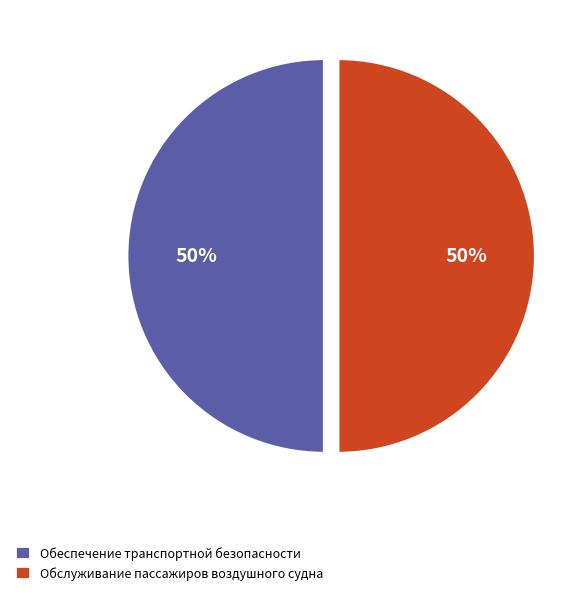

Is it true that Обслуживание пассажиров воздушного судна is 50% of the pie?

True